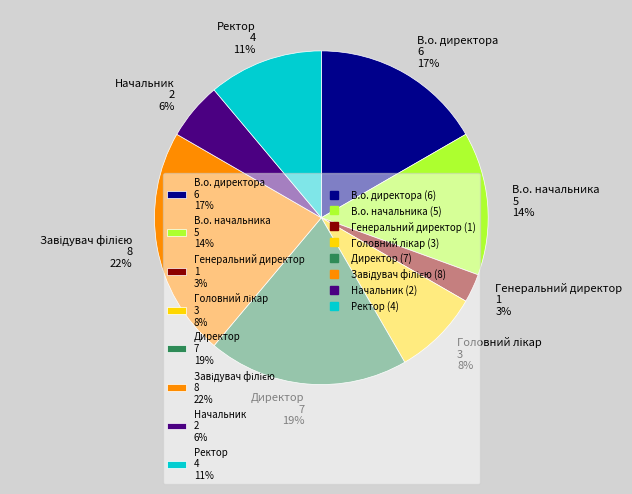

Between Ректор 4 11% and Генеральний директор 1 3%, which is larger?

Ректор 4 11%